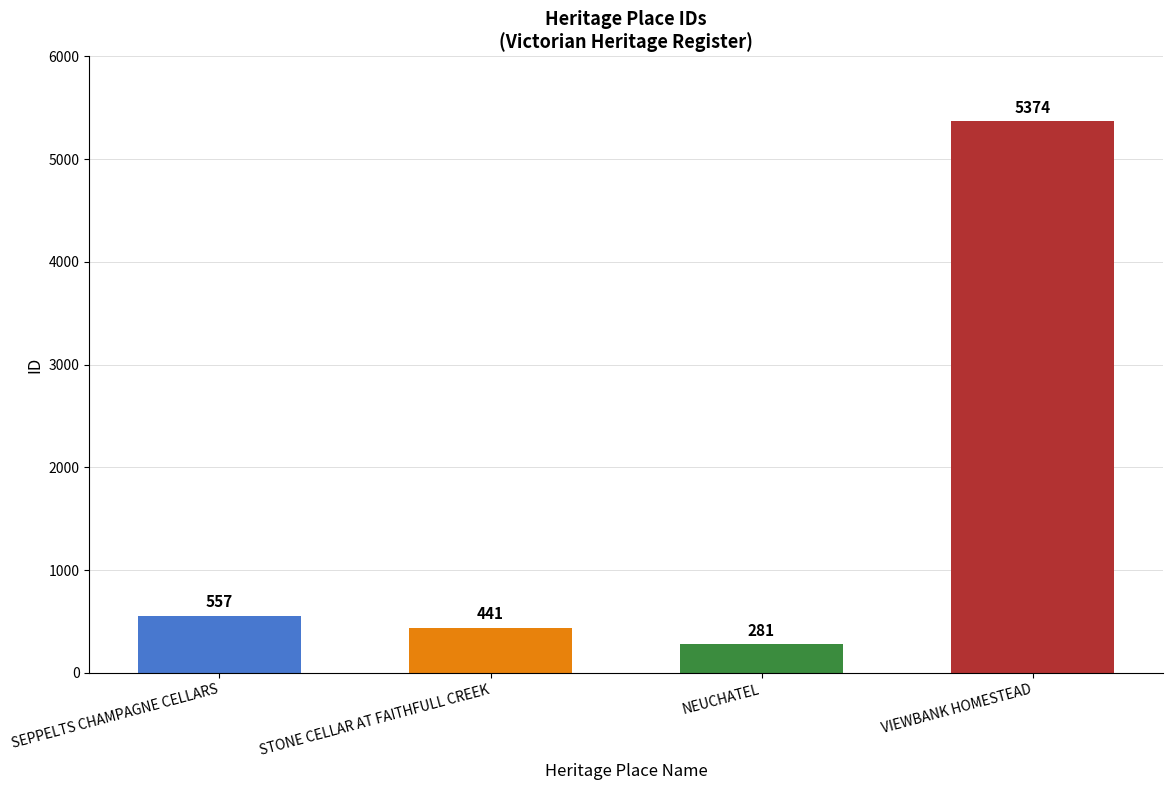

What is the ratio of the value at STONE CELLAR AT FAITHFULL CREEK to the value at VIEWBANK HOMESTEAD?

0.1